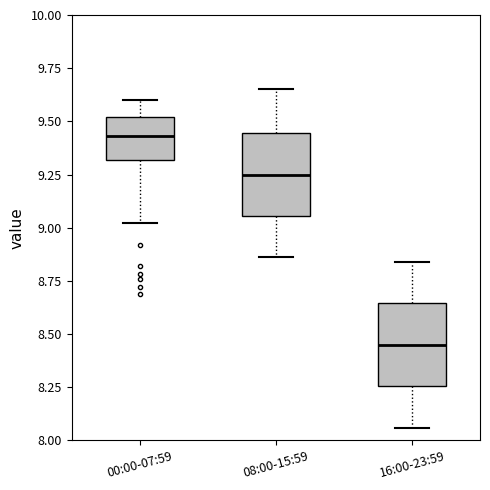

Where is the upper edge of the box for 16:00-23:59 on the y-axis? The values are not printed on the chart, so give them approximately, as read against the axis.

8.65